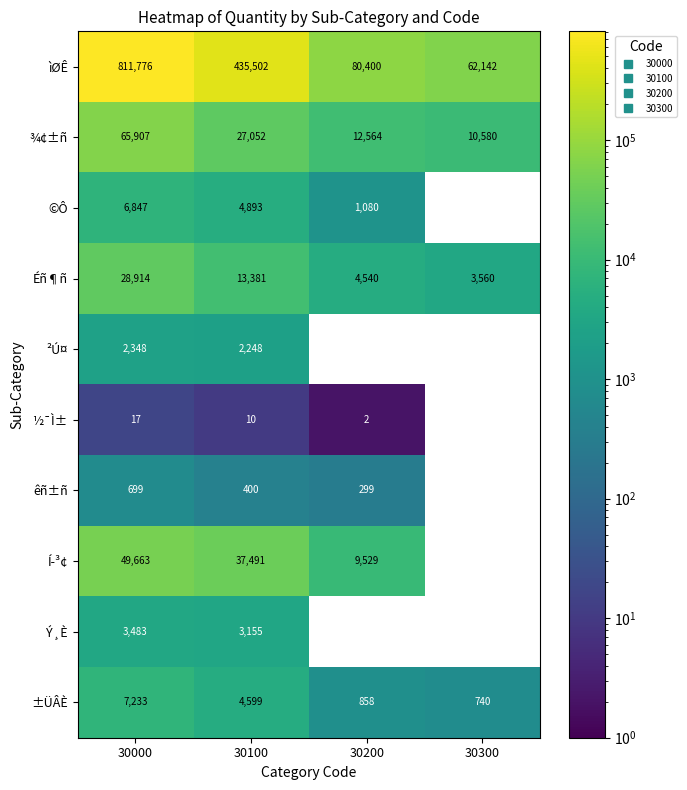

Is it true that ¾¢±ñ equals 12564.0 at 30200?

True